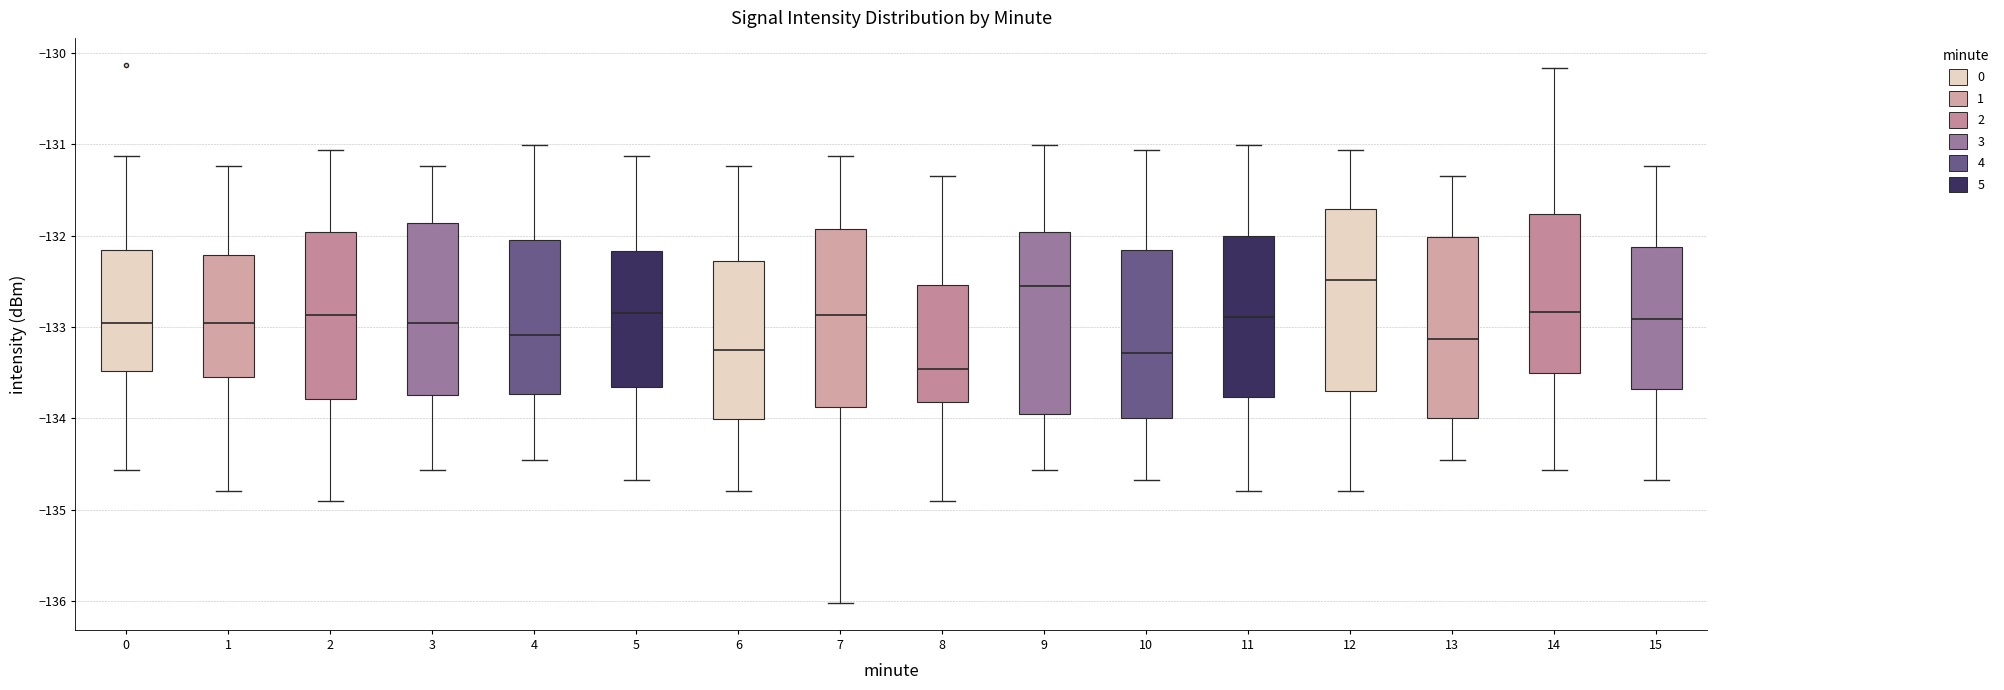

Reading left to right, transcribe this box plot: for each box, give where its median line is, the range the box spans, and where its two whiskers end, as read against the y-axis. The values are not printed on the chart, so give them approximately, as read against the axis.

0: median -133.0, box -133.5 to -132.2, whiskers -134.6 to -131.1
1: median -133.0, box -133.5 to -132.2, whiskers -134.8 to -131.2
2: median -132.9, box -133.8 to -132.0, whiskers -134.9 to -131.1
3: median -133.0, box -133.7 to -131.9, whiskers -134.6 to -131.2
4: median -133.1, box -133.7 to -132.1, whiskers -134.5 to -131.0
5: median -132.8, box -133.7 to -132.2, whiskers -134.7 to -131.1
6: median -133.2, box -134.0 to -132.3, whiskers -134.8 to -131.2
7: median -132.9, box -133.9 to -131.9, whiskers -136.0 to -131.1
8: median -133.5, box -133.8 to -132.5, whiskers -134.9 to -131.3
9: median -132.5, box -134.0 to -132.0, whiskers -134.6 to -131.0
10: median -133.3, box -134.0 to -132.2, whiskers -134.7 to -131.1
11: median -132.9, box -133.8 to -132.0, whiskers -134.8 to -131.0
12: median -132.5, box -133.7 to -131.7, whiskers -134.8 to -131.1
13: median -133.1, box -134.0 to -132.0, whiskers -134.5 to -131.3
14: median -132.8, box -133.5 to -131.8, whiskers -134.6 to -130.2
15: median -132.9, box -133.7 to -132.1, whiskers -134.7 to -131.2